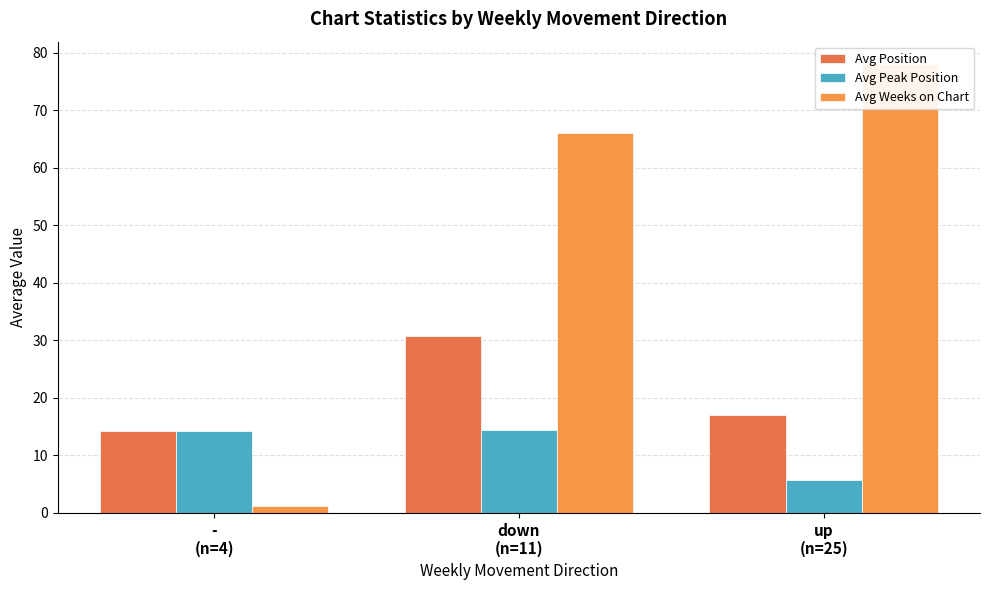

Rank the categories by Avg Weeks on Chart value from highest to lowest.

up
(n=25), down
(n=11), -
(n=4)